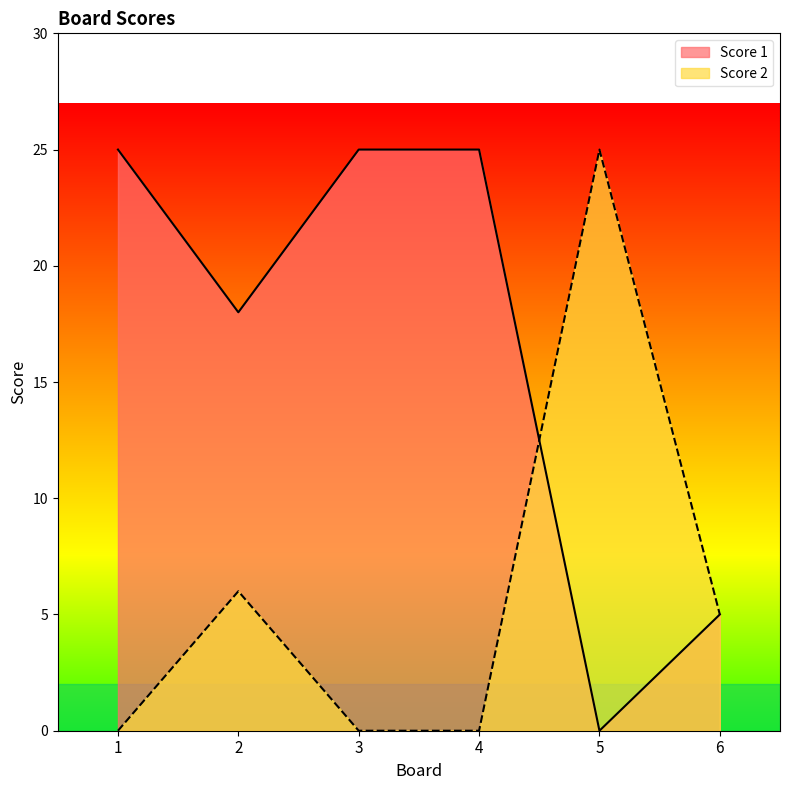

List the labels in order of Score 2 value, smallest first.

1, 3, 4, 6, 2, 5